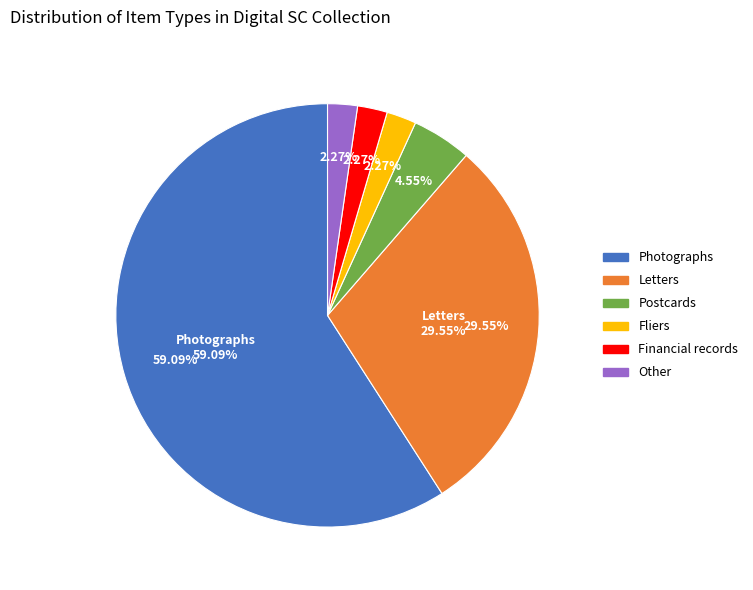

What is the largest slice in the pie chart?

Photographs